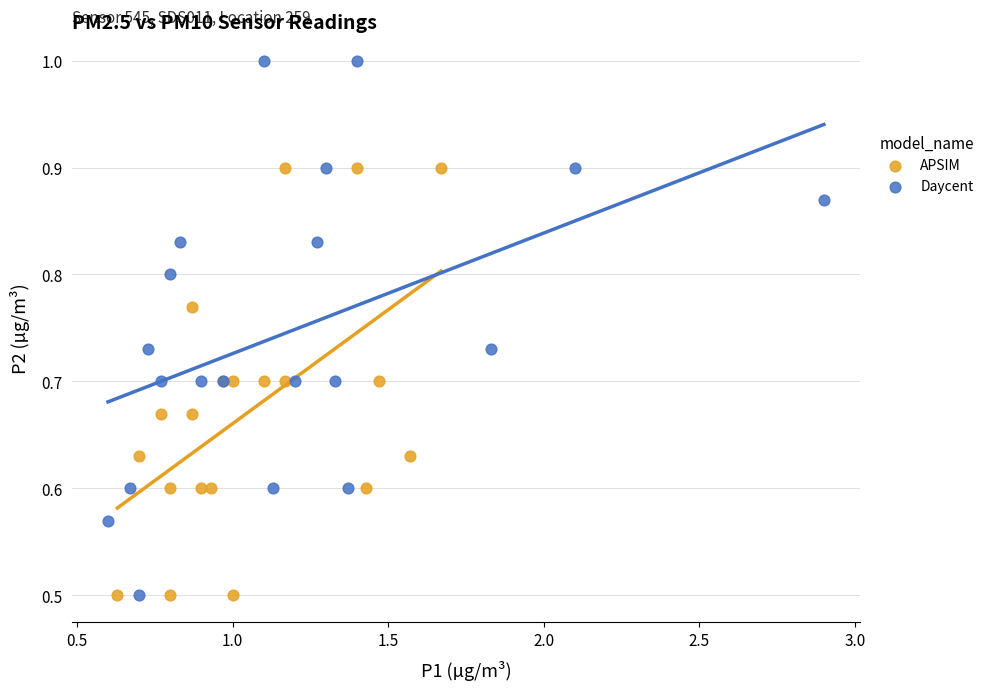

Which series reaches the maximum Y coordinate?

Daycent